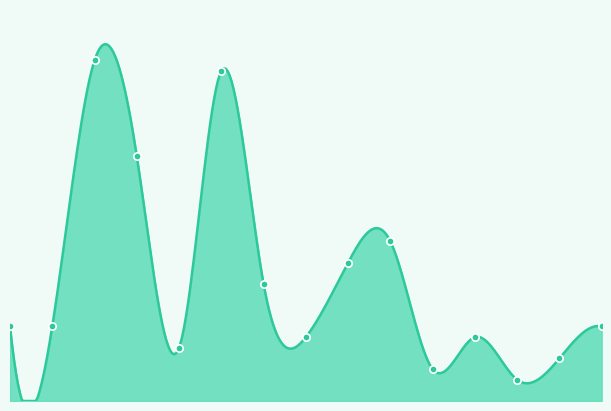

Which has a higher value, 金家庄镇 or 柳林镇?

柳林镇